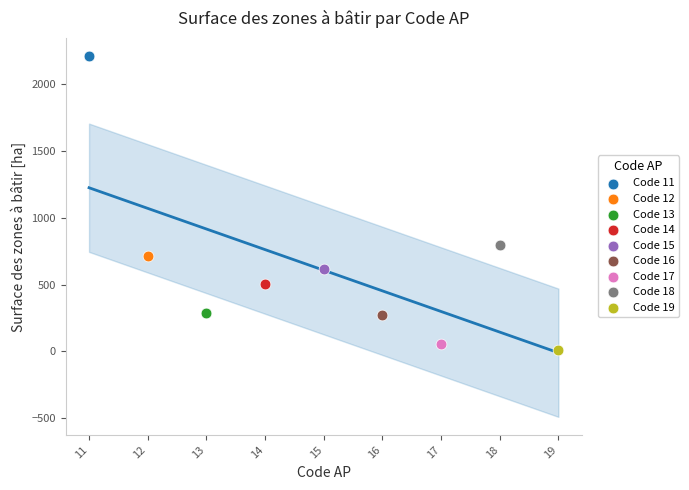

What are all the series names shown in the legend?

Code 11, Code 12, Code 13, Code 14, Code 15, Code 16, Code 17, Code 18, Code 19